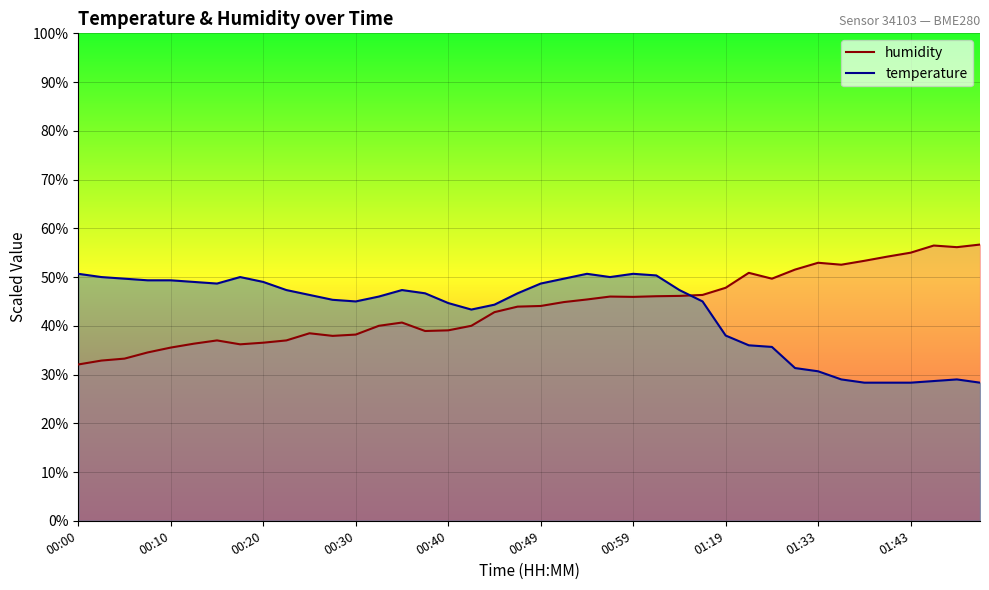

After their last crossing, which series has the higher values: humidity or temperature?

humidity